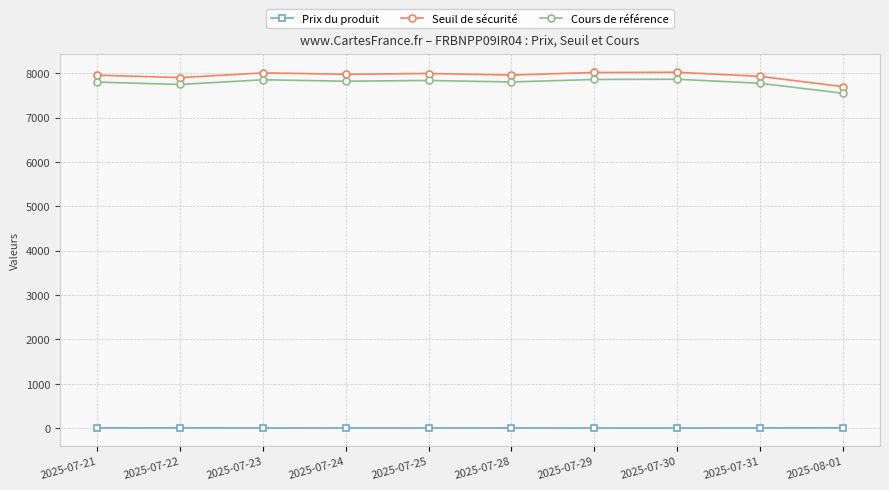

True or false: Cours de référence has more than 0 points higher than both neighbors.

True